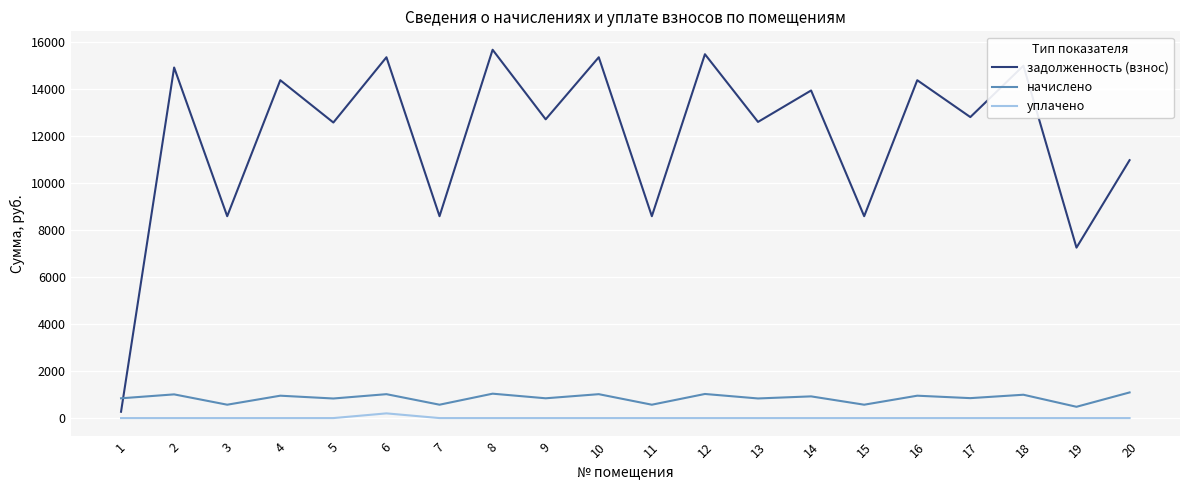

What are all the series names shown in the legend?

задолженность (взнос), начислено, уплачено